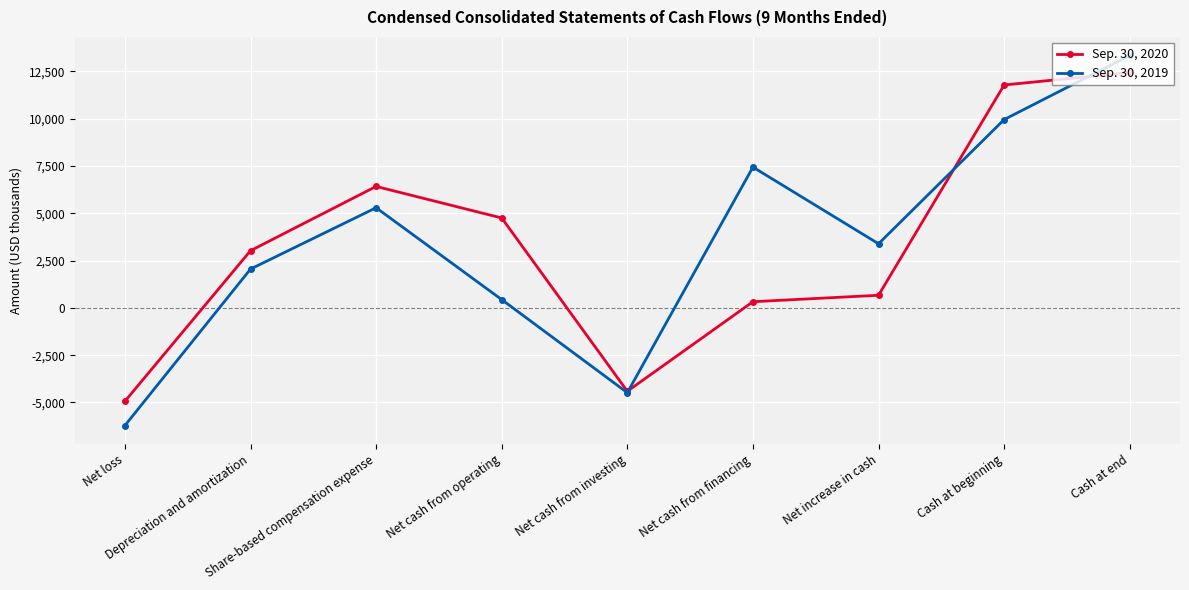

Reading right to left, what are all the values shown in this chart?

Sep. 30, 2020: 12441	11776	665	324	-4408	4749	6416	3020	-4938
Sep. 30, 2019: 13337	9950	3387	7436	-4484	435	5290	2049	-6220